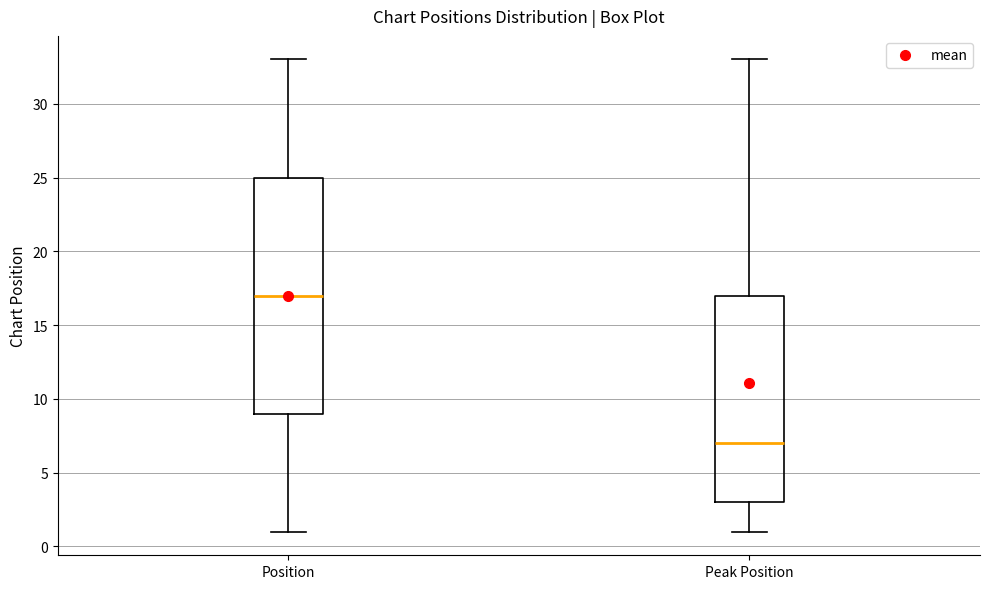

Reading left to right, read every box against the y-axis: the position of its median line, the range the box covers, and the ends of its whiskers. The values are not printed on the chart, so give them approximately, as read against the axis.

Position: median 17, box 9 to 25, whiskers 1 to 33
Peak Position: median 7, box 3 to 17, whiskers 1 to 33